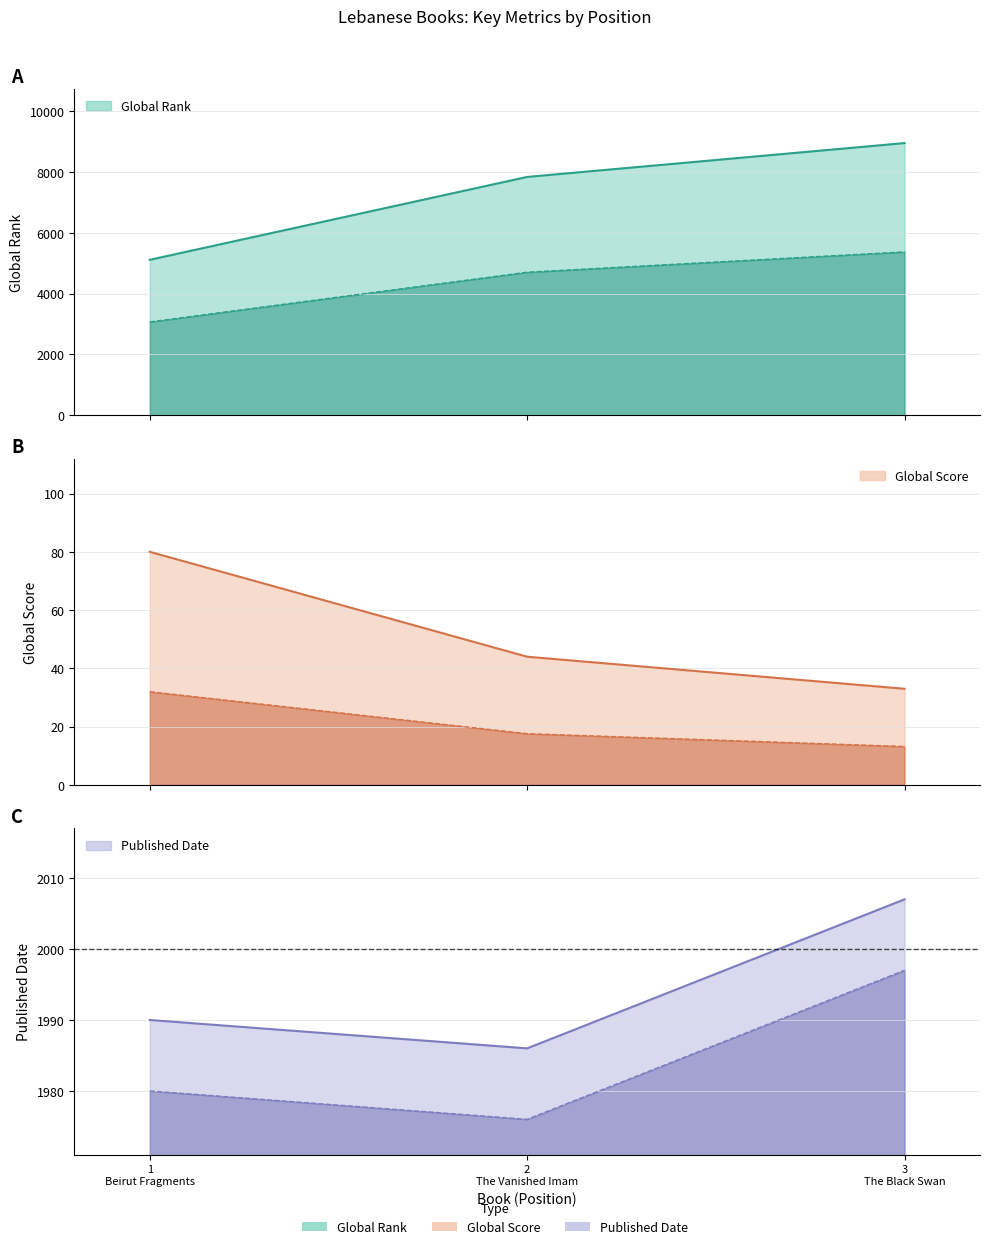

How many data points in Published Date are above 1990?

1